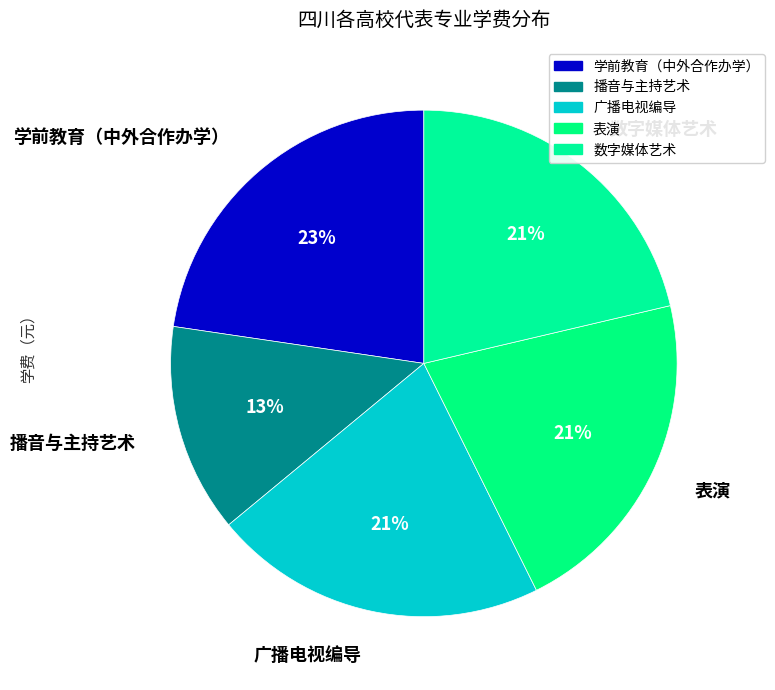

To the nearest percent, what portion does 学前教育（中外合作办学） represent?

23%